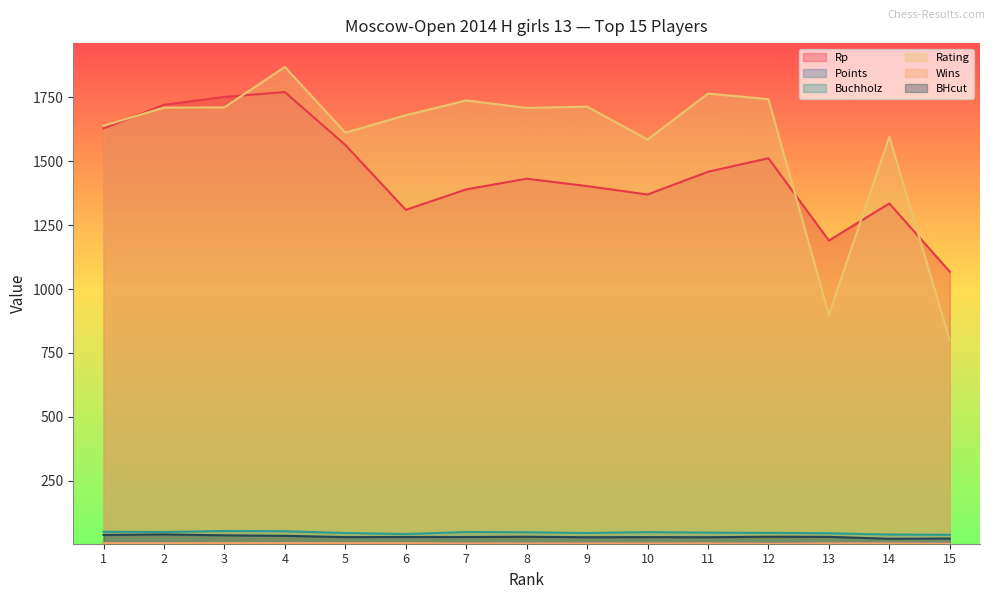

At 13, list the series in order from largest to smallest.

Rp, Rating, Buchholz, BHcut, Points, Wins